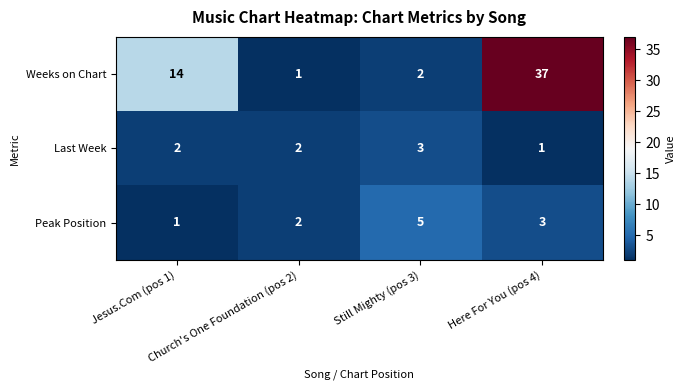

What is the maximum value for Last Week?

3